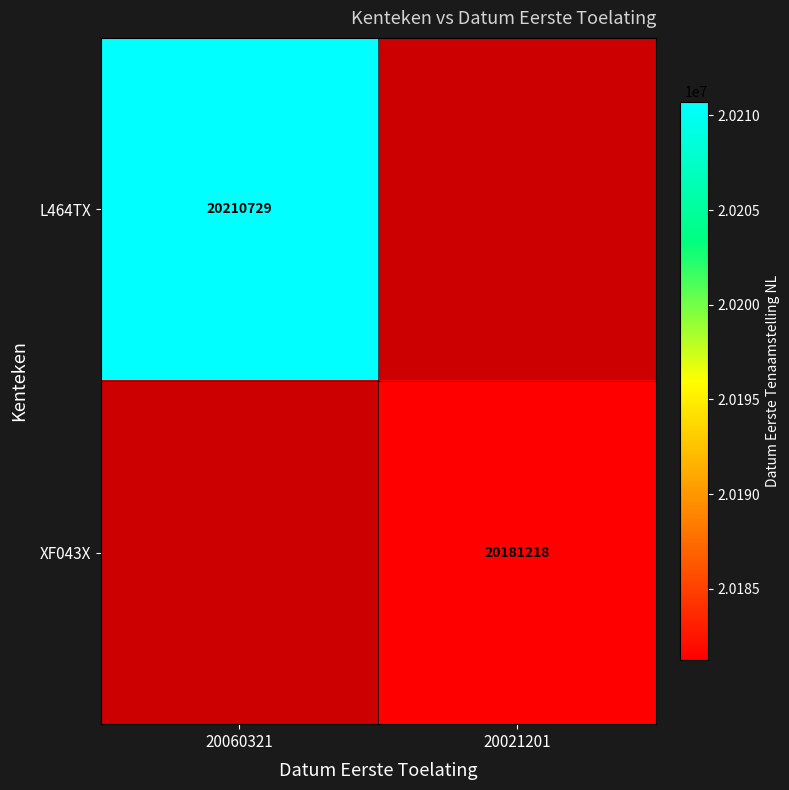

At how many categories does at least one series exceed 20199865?

1